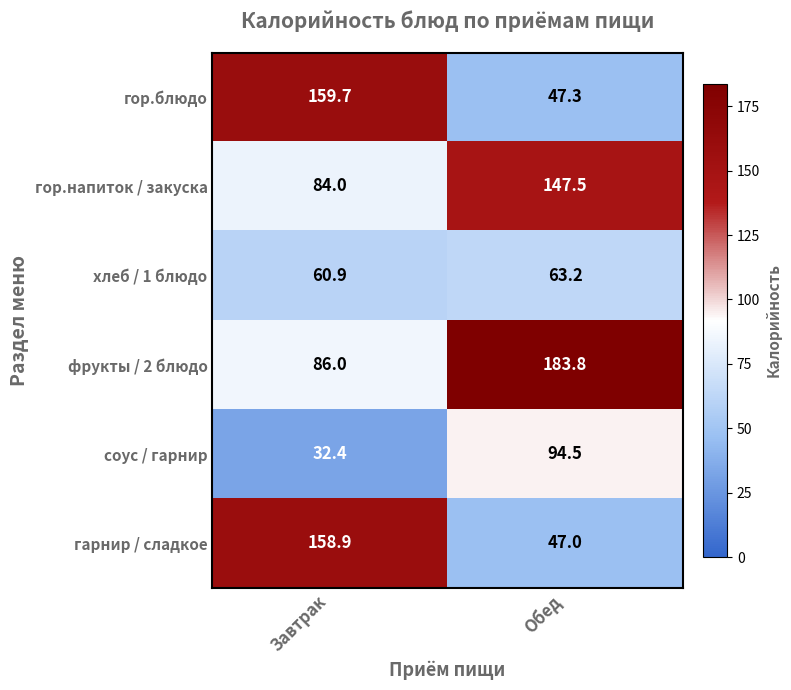

What is the total value across all series at Завтрак?

581.9